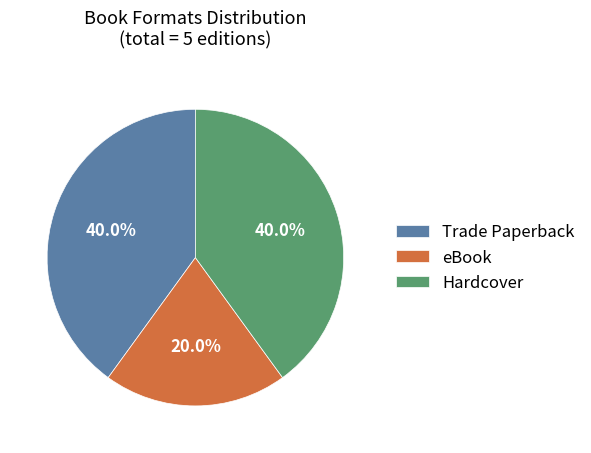

How many segments does this pie chart have?

3